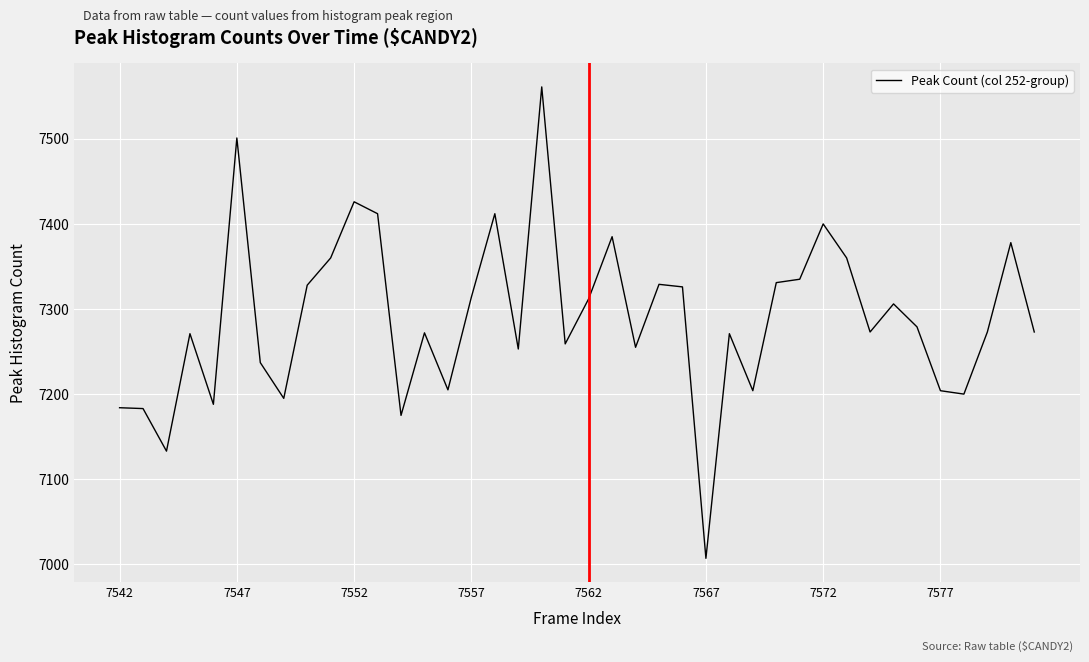

What is the greatest value displayed?

7561